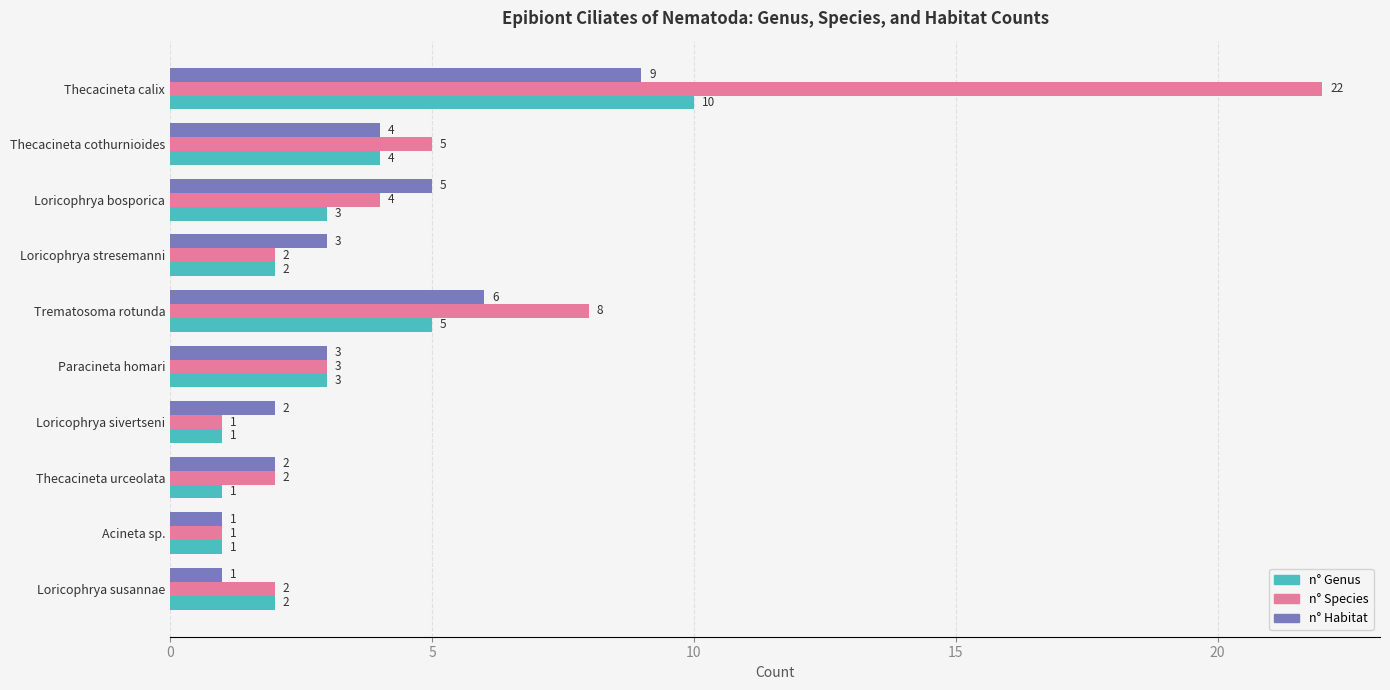

What is the smallest value displayed?

1